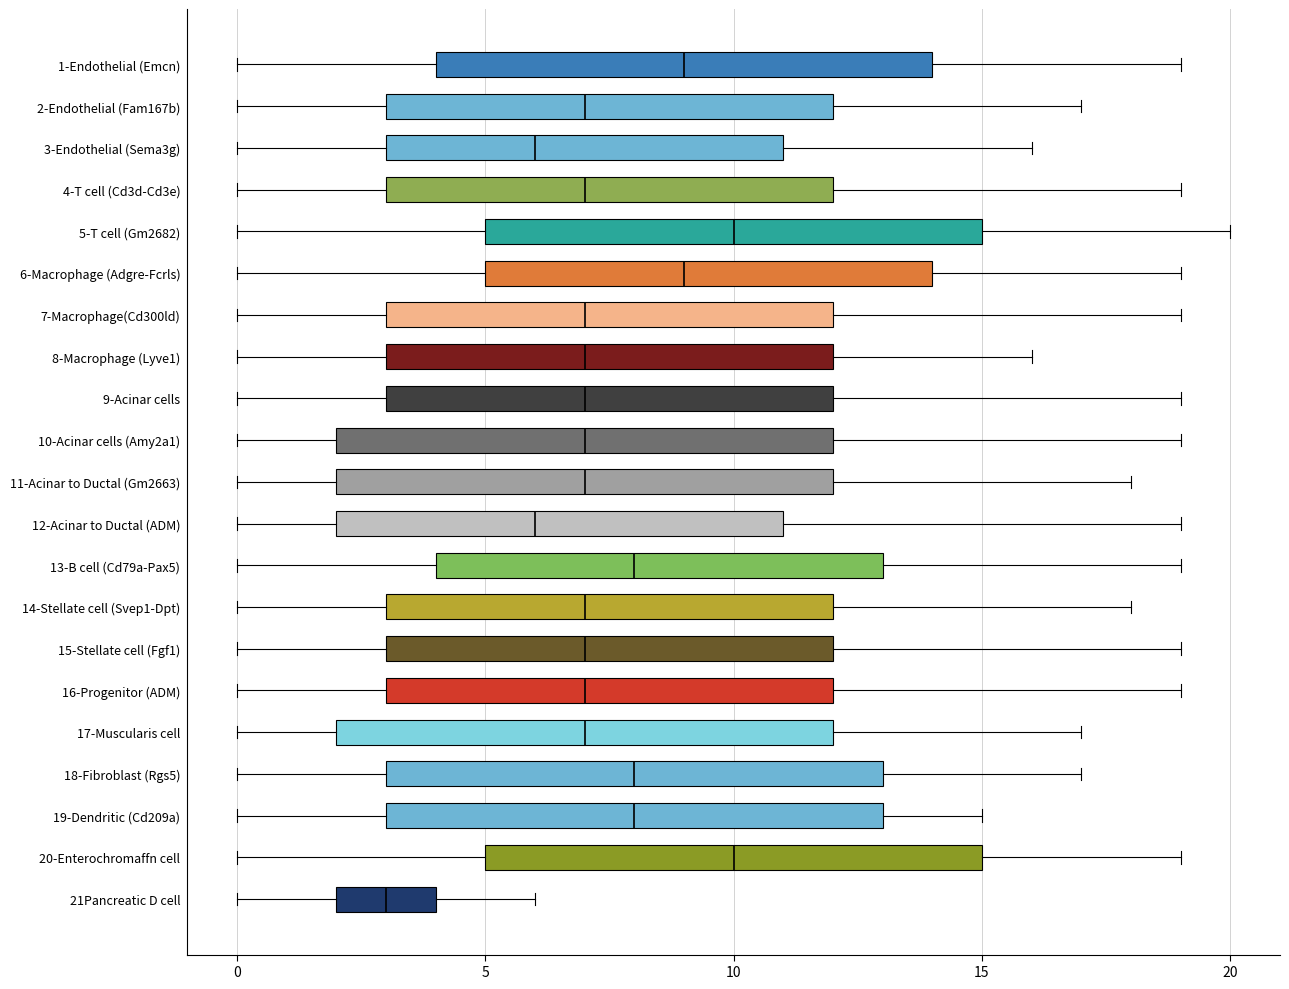

Reading bottom to top, read every box against the x-axis: the position of its median line, the range the box covers, and the ends of its whiskers. The values are not printed on the chart, so give them approximately, as read against the axis.

21Pancreatic D cell: median 3, box 2 to 4, whiskers 0 to 6
20-Enterochromaffn cell: median 10, box 5 to 15, whiskers 0 to 19
19-Dendritic (Cd209a): median 8, box 3 to 13, whiskers 0 to 15
18-Fibroblast (Rgs5): median 8, box 3 to 13, whiskers 0 to 17
17-Muscularis cell: median 7, box 2 to 12, whiskers 0 to 17
16-Progenitor (ADM): median 7, box 3 to 12, whiskers 0 to 19
15-Stellate cell (Fgf1): median 7, box 3 to 12, whiskers 0 to 19
14-Stellate cell (Svep1-Dpt): median 7, box 3 to 12, whiskers 0 to 18
13-B cell (Cd79a-Pax5): median 8, box 4 to 13, whiskers 0 to 19
12-Acinar to Ductal (ADM): median 6, box 2 to 11, whiskers 0 to 19
11-Acinar to Ductal (Gm2663): median 7, box 2 to 12, whiskers 0 to 18
10-Acinar cells (Amy2a1): median 7, box 2 to 12, whiskers 0 to 19
9-Acinar cells: median 7, box 3 to 12, whiskers 0 to 19
8-Macrophage (Lyve1): median 7, box 3 to 12, whiskers 0 to 16
7-Macrophage(Cd300ld): median 7, box 3 to 12, whiskers 0 to 19
6-Macrophage (Adgre-Fcrls): median 9, box 5 to 14, whiskers 0 to 19
5-T cell (Gm2682): median 10, box 5 to 15, whiskers 0 to 20
4-T cell (Cd3d-Cd3e): median 7, box 3 to 12, whiskers 0 to 19
3-Endothelial (Sema3g): median 6, box 3 to 11, whiskers 0 to 16
2-Endothelial (Fam167b): median 7, box 3 to 12, whiskers 0 to 17
1-Endothelial (Emcn): median 9, box 4 to 14, whiskers 0 to 19